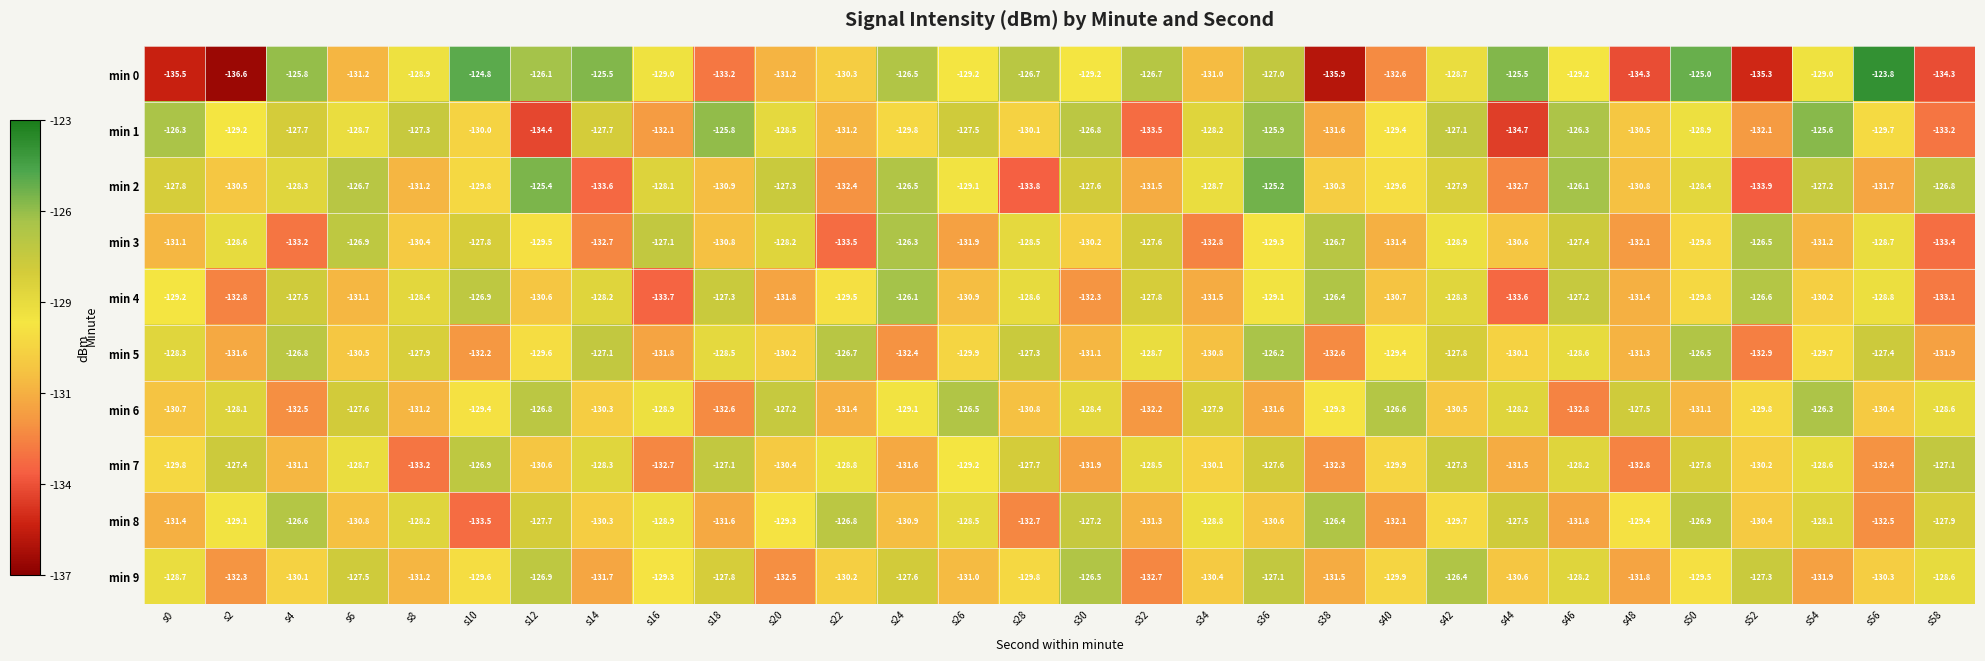

True or false: min 2 has a value of -189.8 at s40.

False